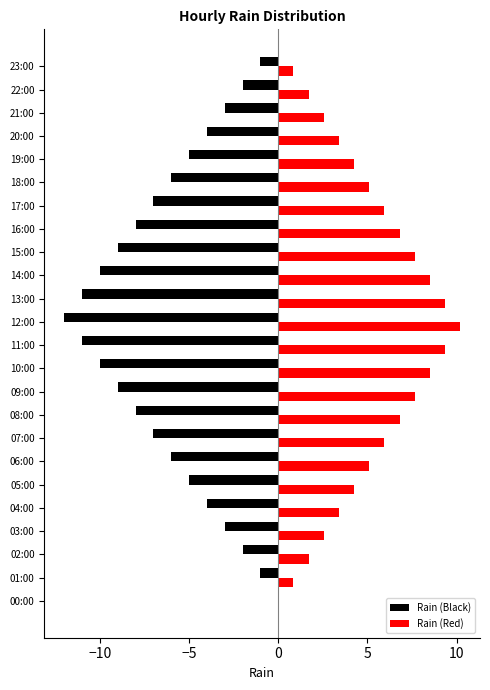

Which label corresponds to the largest value in the chart?

12:00